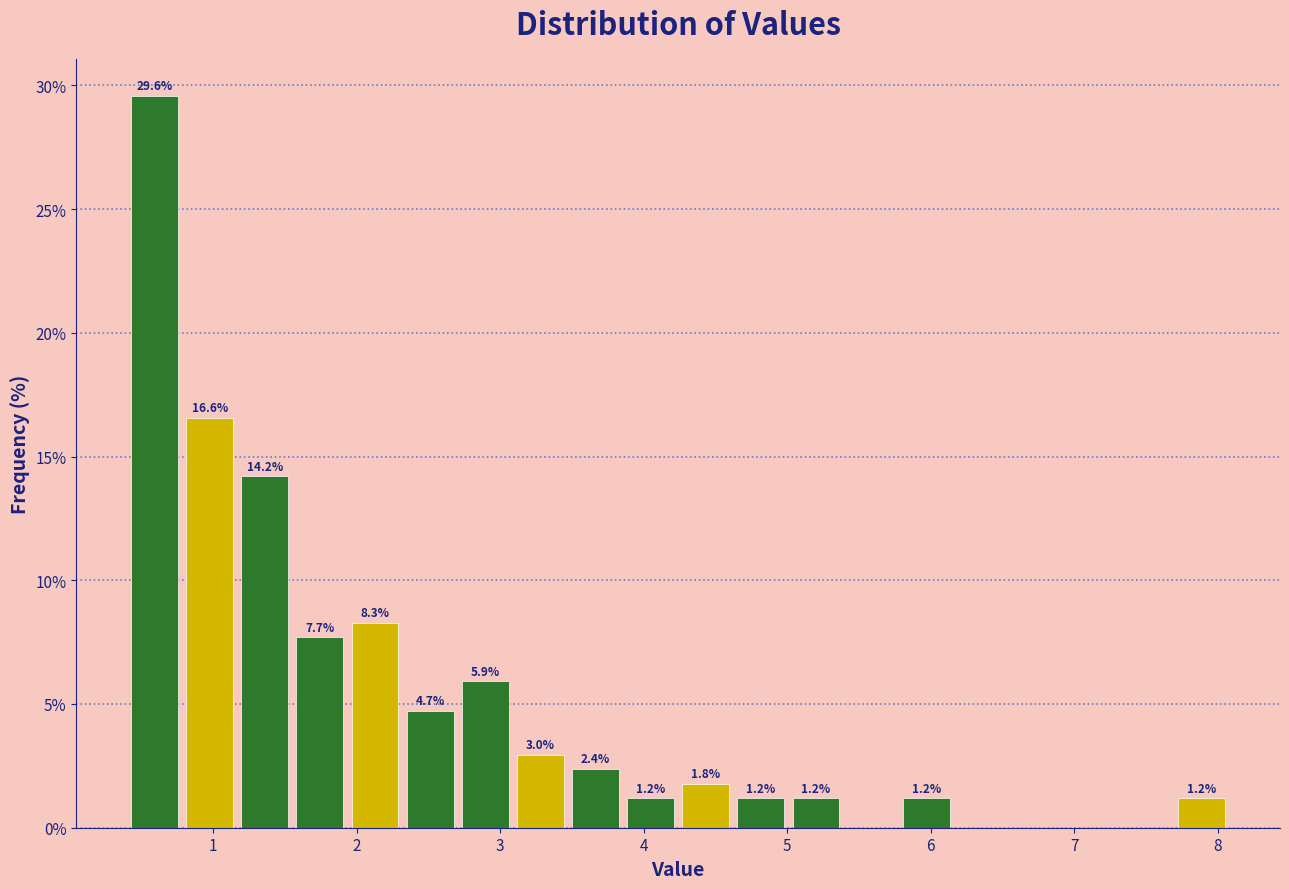

Read against the x-axis, roughly where is the centre of the tallest bar?

0.6